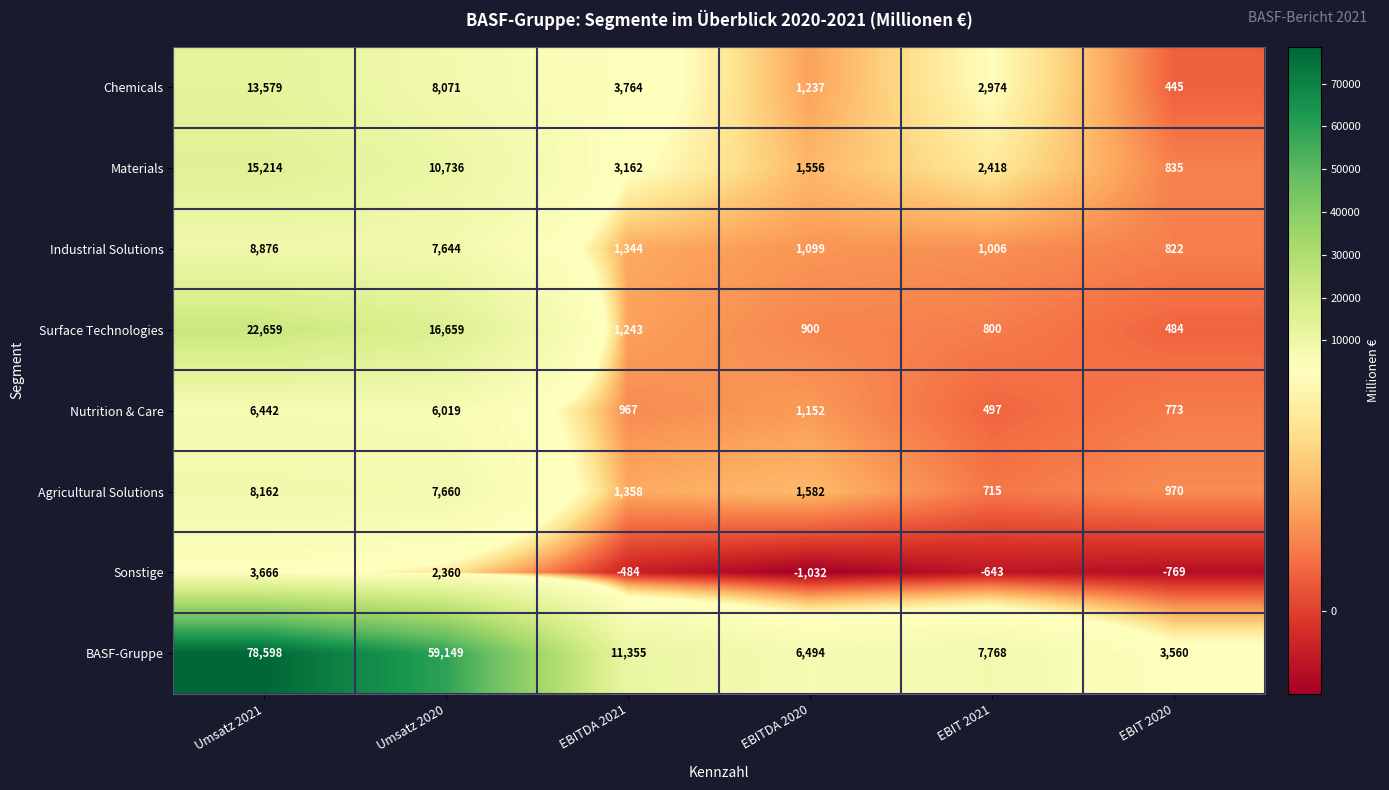

What is the difference between the Industrial Solutions values at Umsatz 2020 and EBIT 2020?

6822